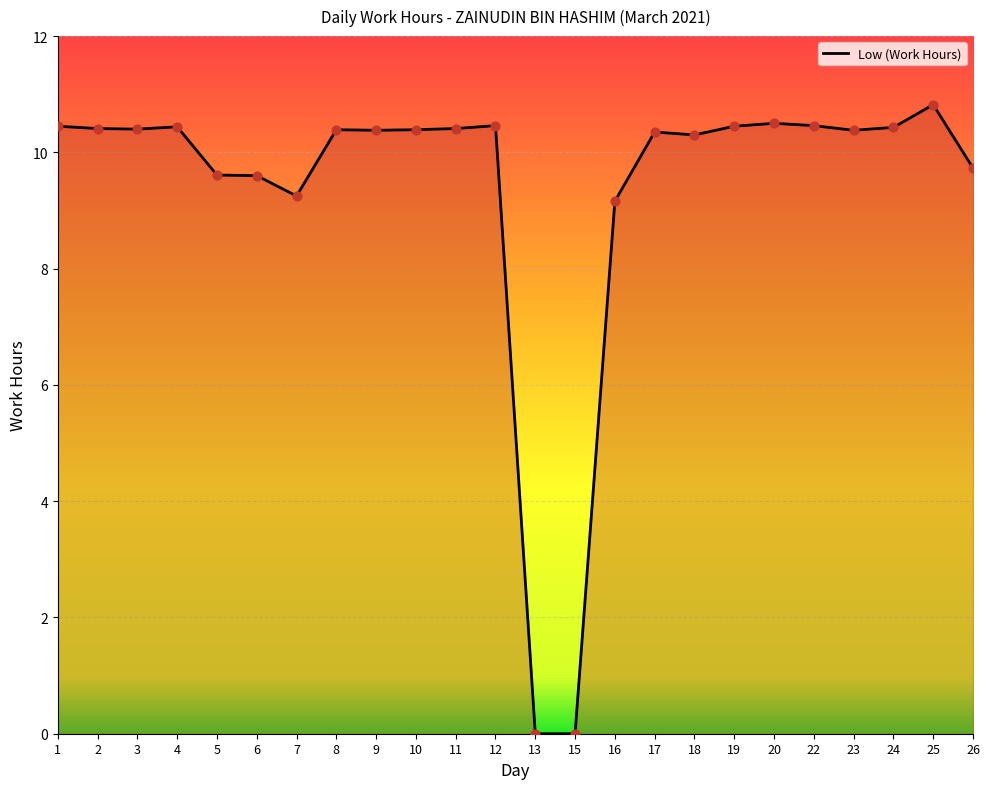

What is the ratio of the value at 10 to the value at 12?

1.0